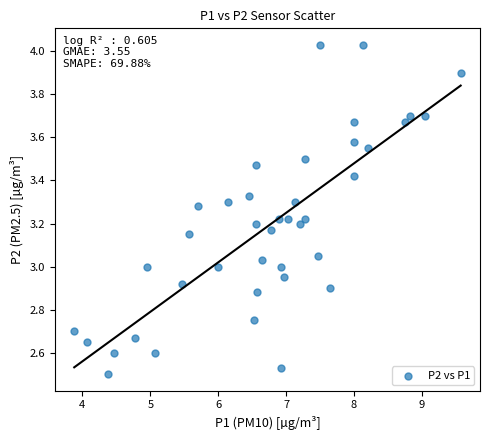

What is the range of Y values (max minus min)?

1.5